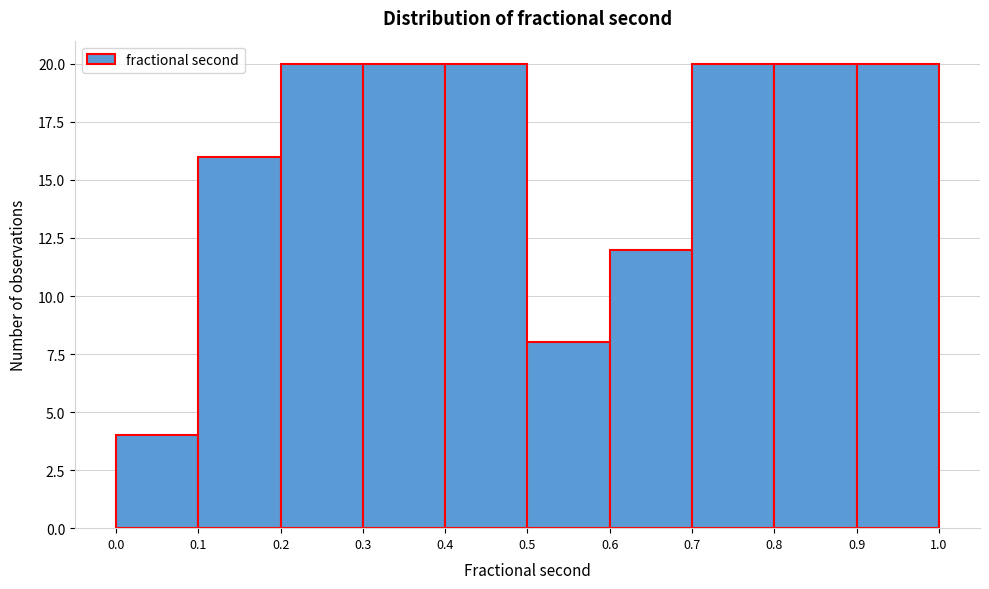

What is the height of the bar covering 0.6 to 0.7 on the x-axis? The values are not printed on the chart, so give them approximately, as read against the axis.

12